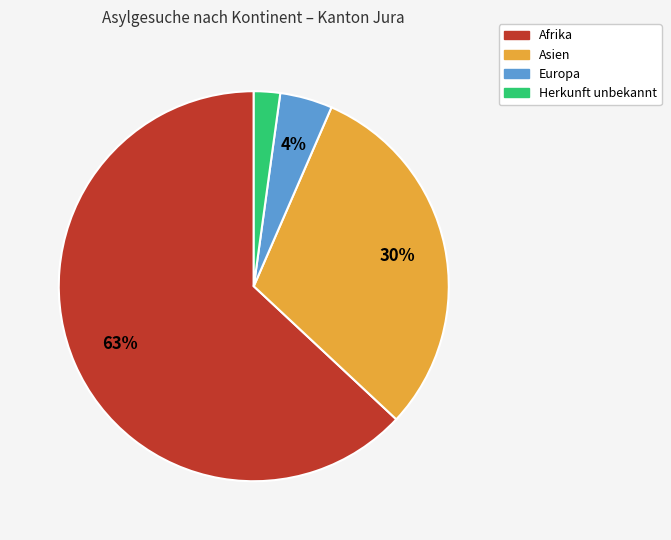

Rank the categories by value from highest to lowest.

Afrika, Asien, Europa, Herkunft unbekannt